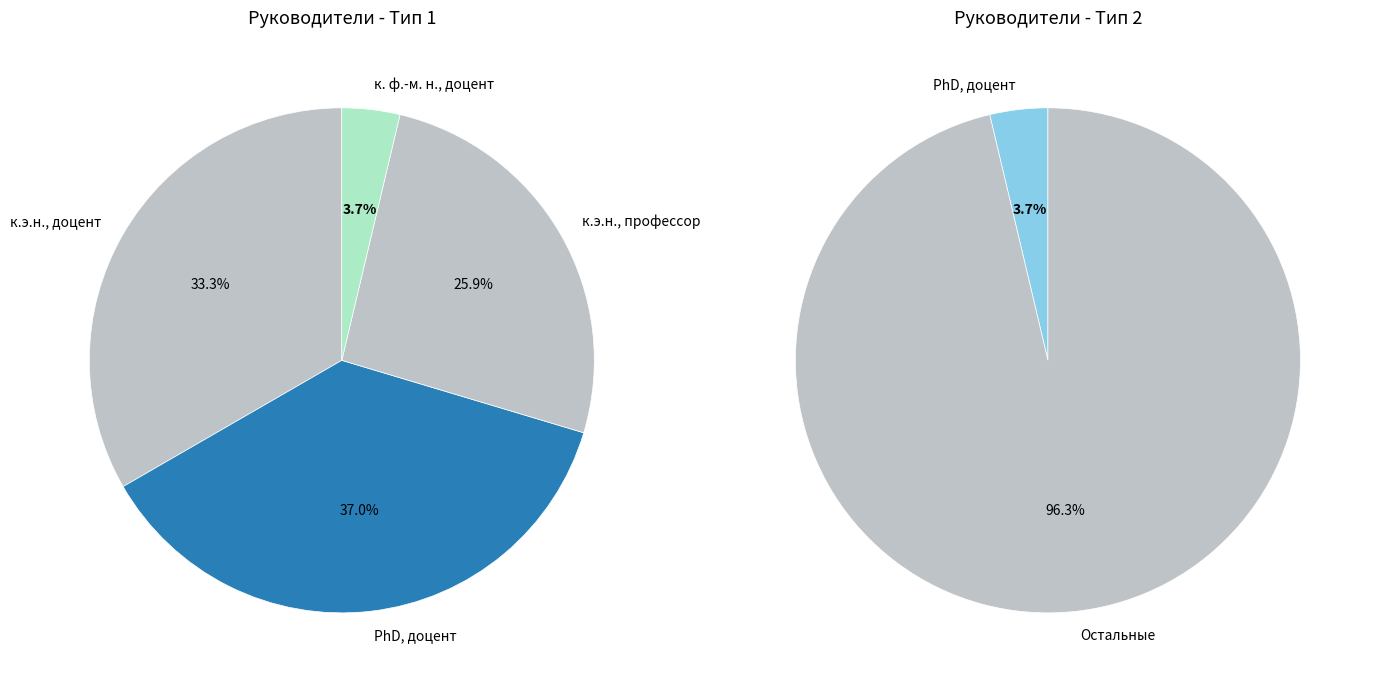

To the nearest percent, what is the average slice percentage?

33%